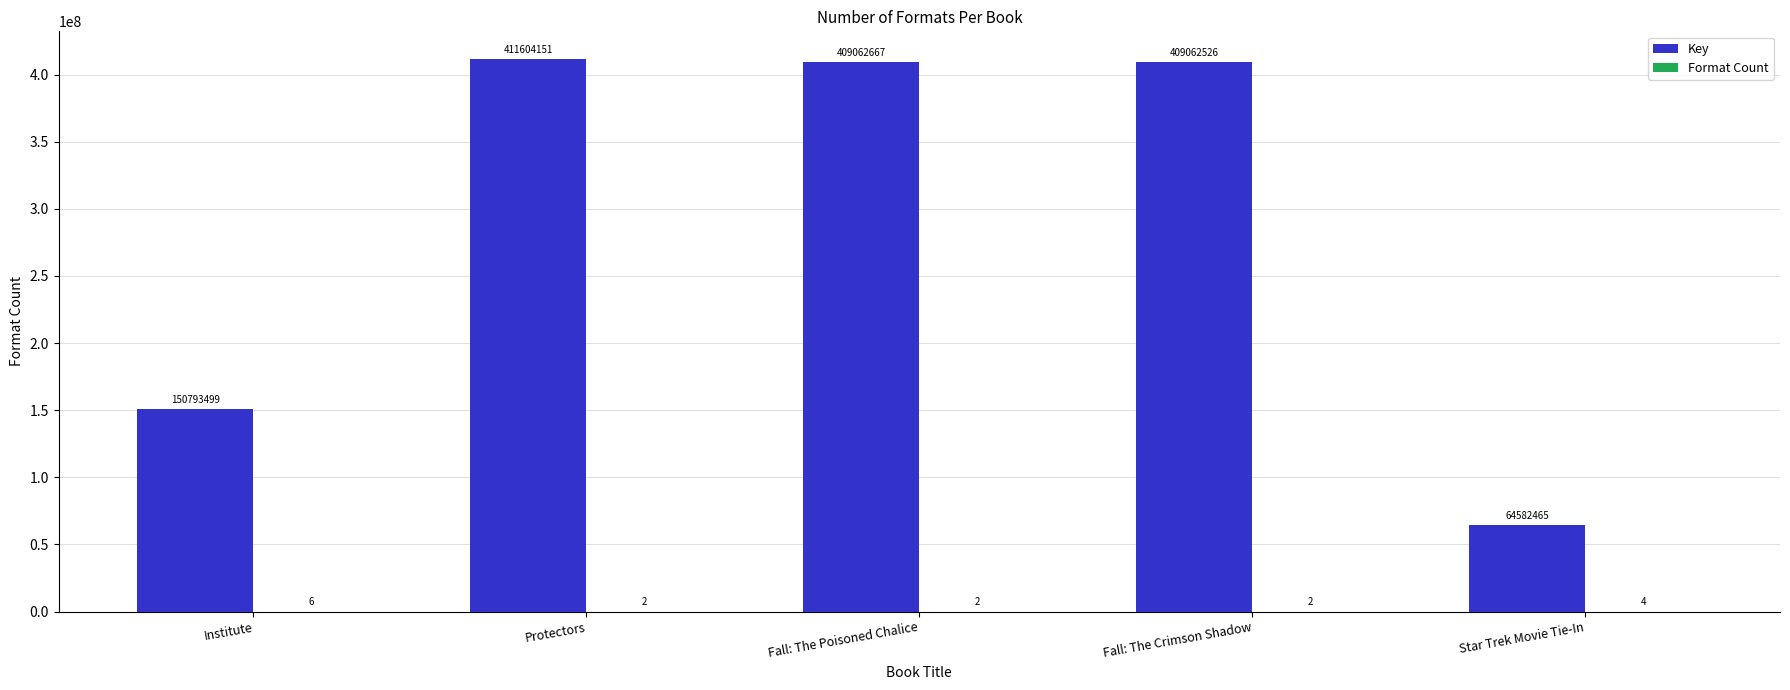

How many distinct data groups are displayed?

2